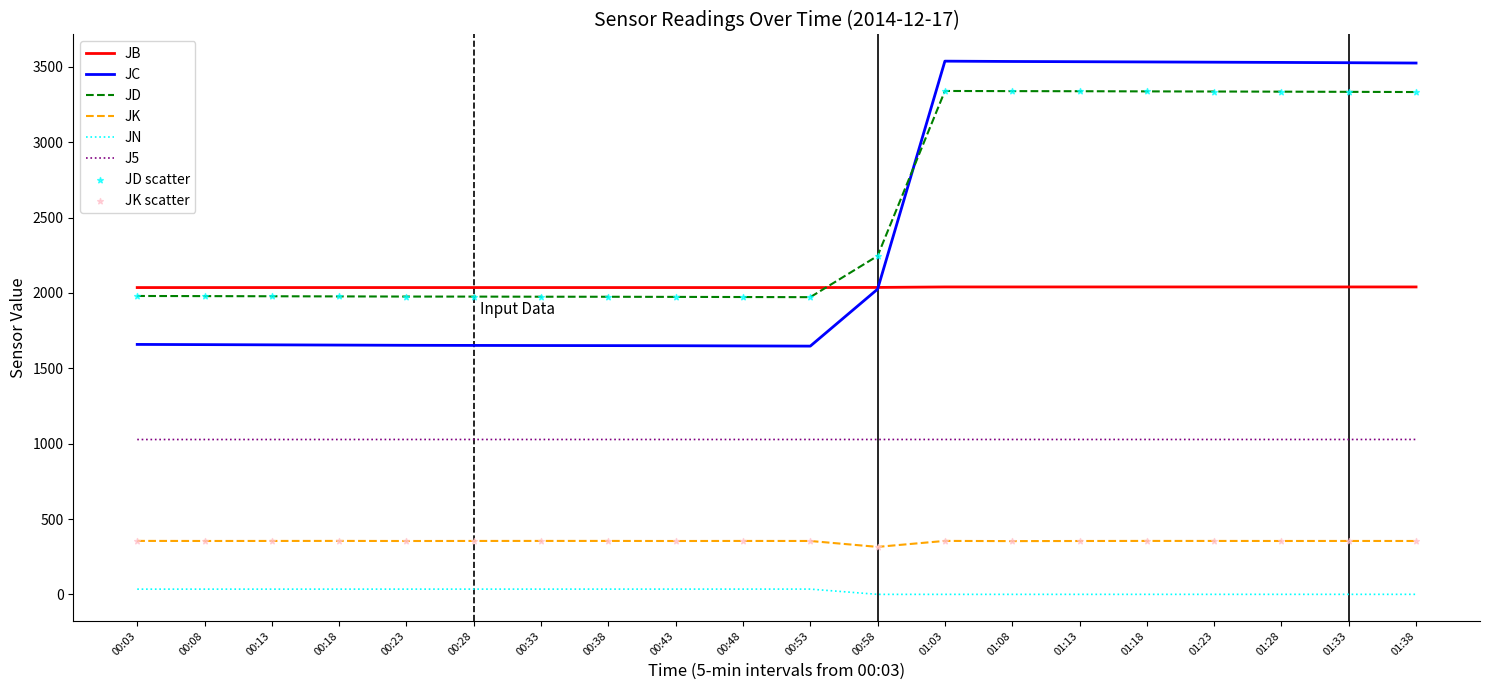

Which series has the largest total across all categories?

JD